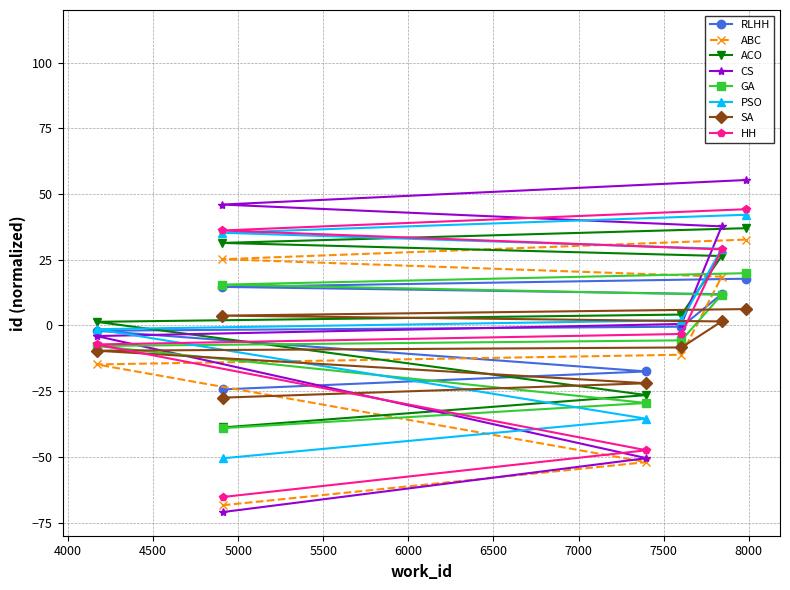

How many lines are shown in the chart?

8